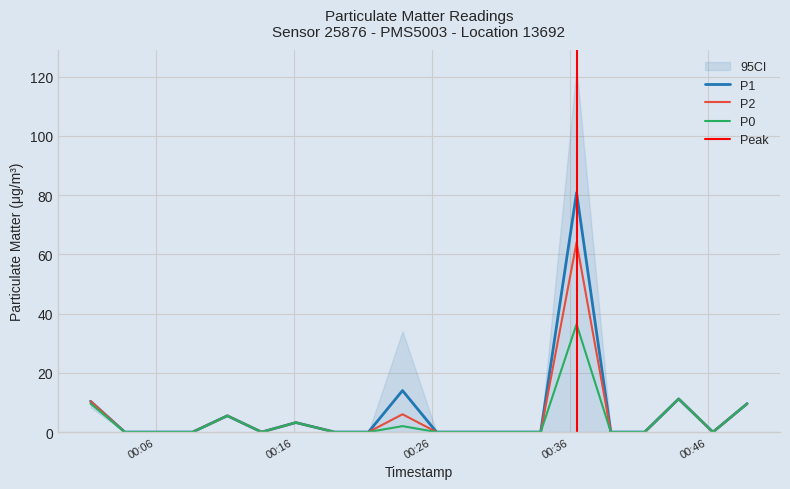

At which category does P1 reach its first local valley?

2023-03-01T00:13:39